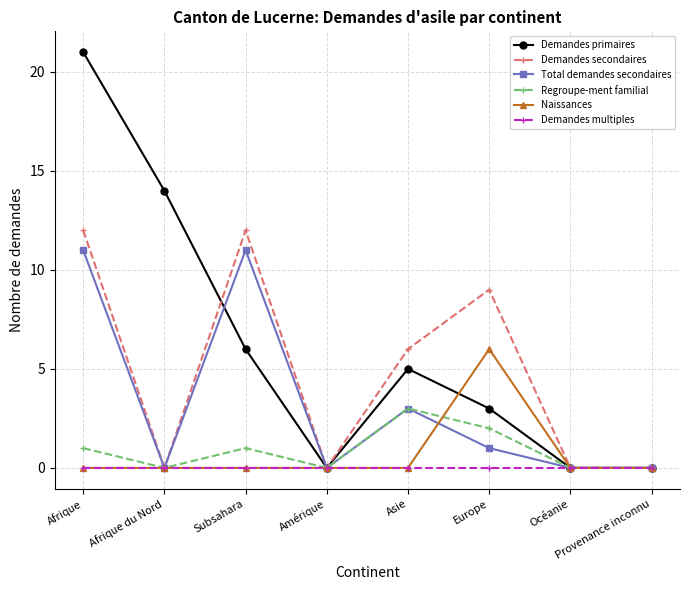

Which series has the largest total across all categories?

Demandes primaires